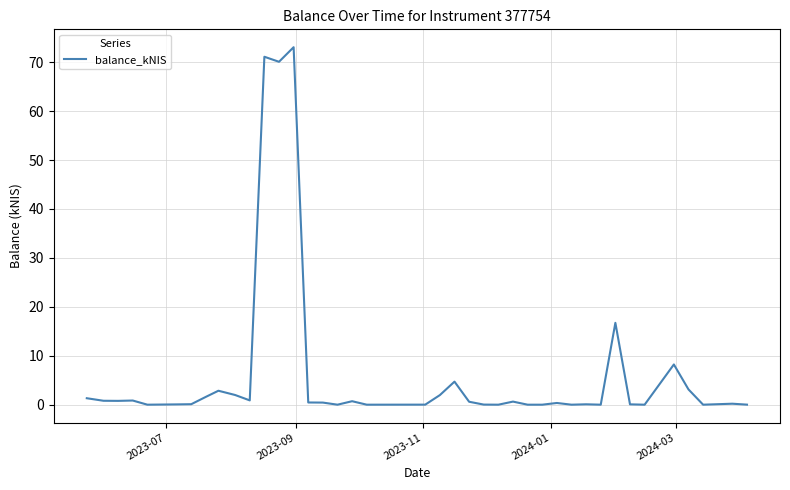

What is the difference between the maximum and minimum values?

73.0